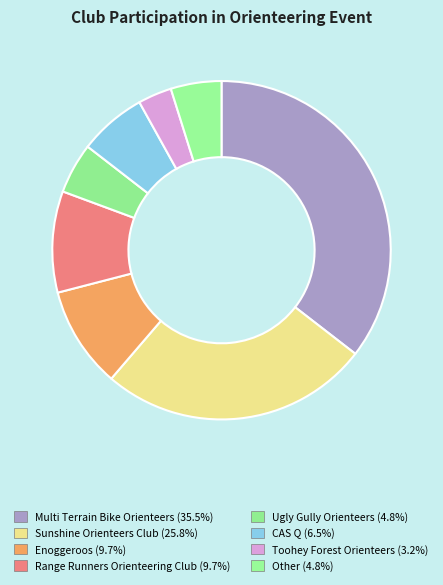

To the nearest percent, what is the average slice percentage?

12%